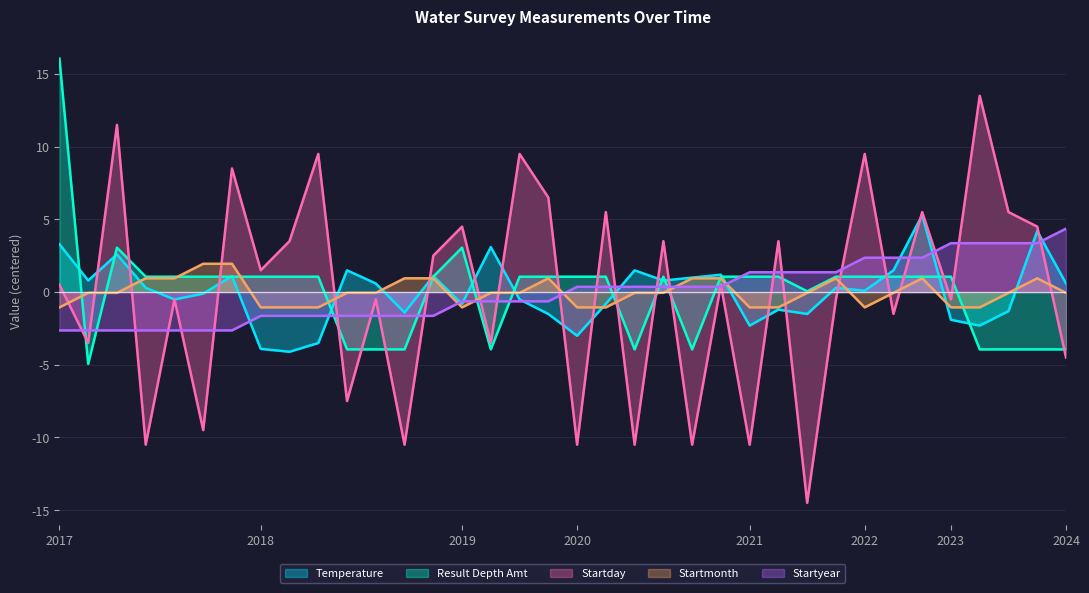

Does the chart display data point markers on the line(s)?

No